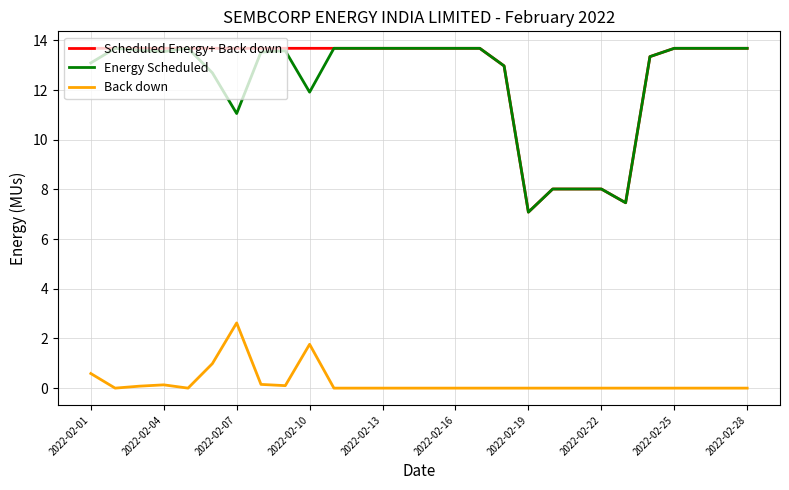

What are all the series names shown in the legend?

Scheduled Energy+ Back down, Energy Scheduled, Back down